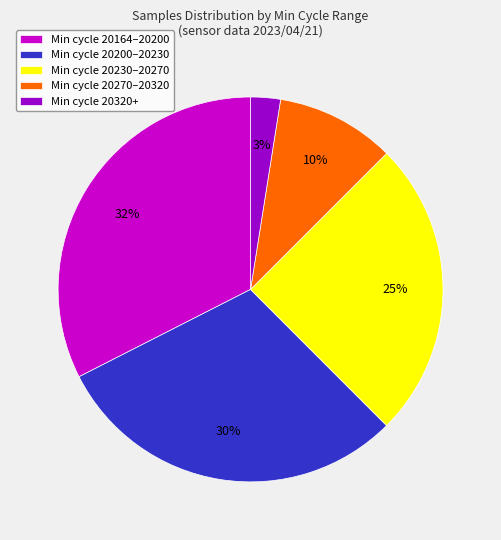

Approximately how many times larger is the value at Min cycle 20230–20270 compared to Min cycle 20164–20200?

0.8